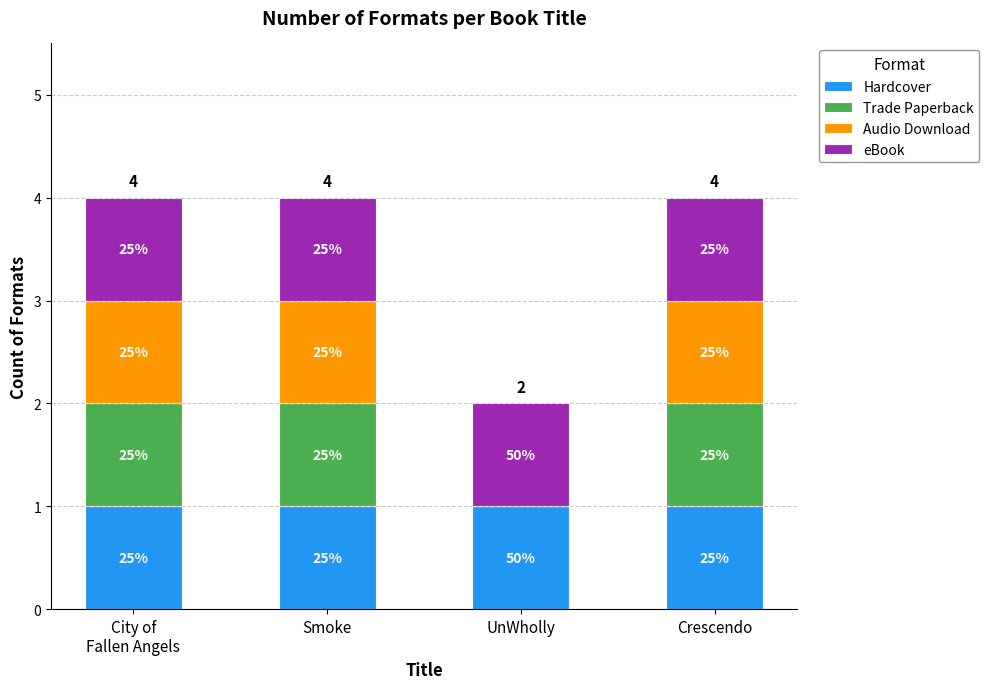

What value does the Trade Paperback series have at City of
Fallen Angels?

1